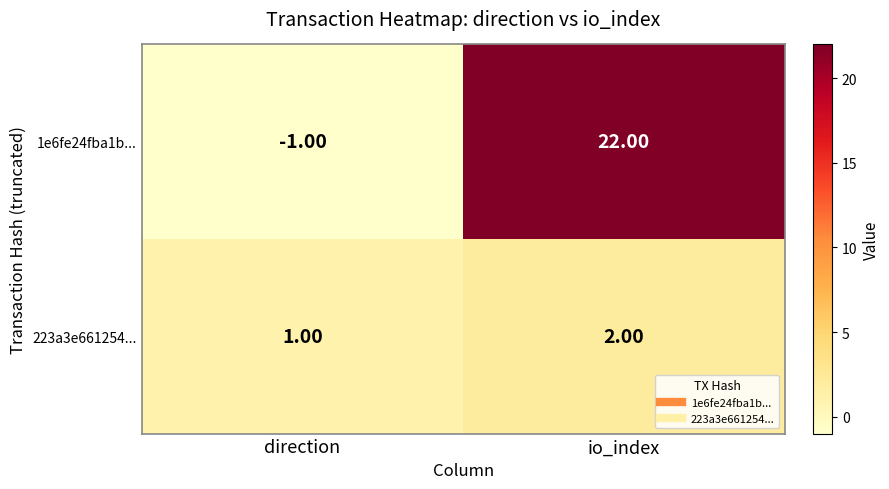

At io_index, list the series in order from smallest to largest.

223a3e661254..., 1e6fe24fba1b...